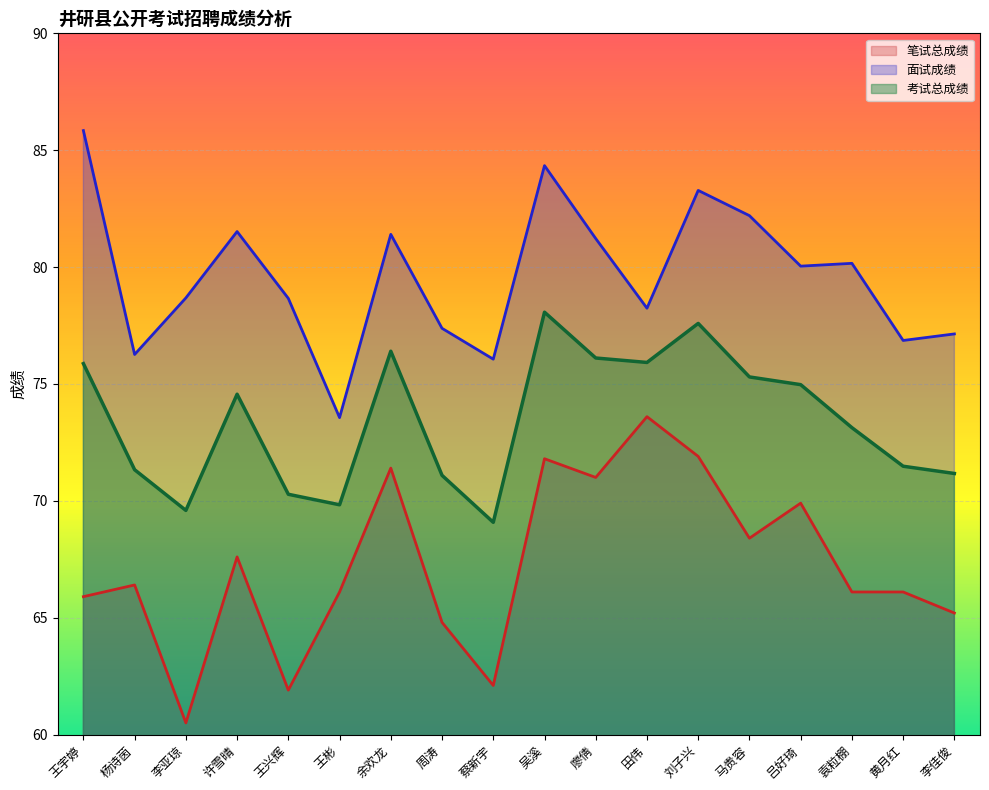

List the labels in order of 考试总成绩 value, smallest first.

蔡新宇, 李亚琼, 王彬, 王兴辉, 周涛, 李佳俊, 杨诗茵, 黄月红, 袁粒棚, 许雪晴, 吕好琦, 马贵容, 王宇婷, 田伟, 廖倩, 余欢龙, 刘子兴, 吴溪